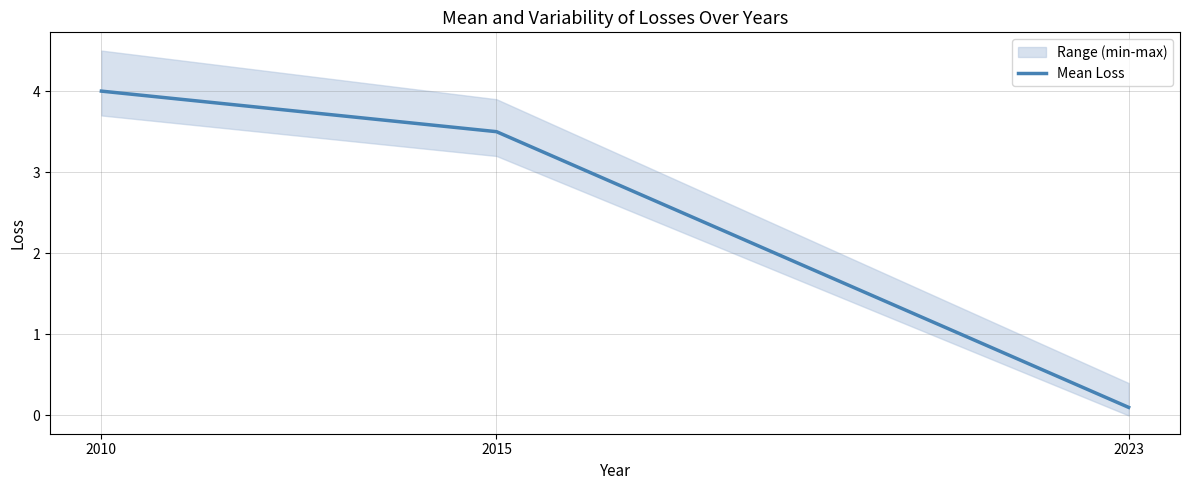

What is the change in value from 2015 to 2023?

-3.4